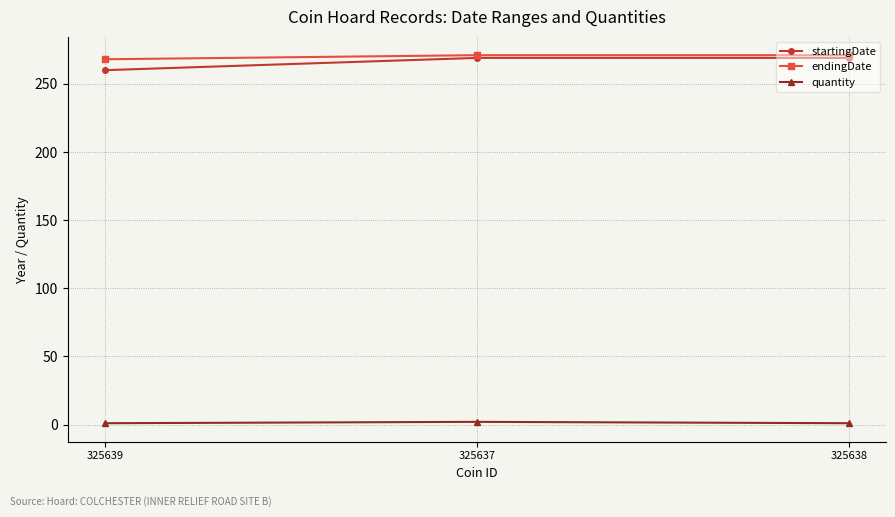

What is the average value of the startingDate series?

266